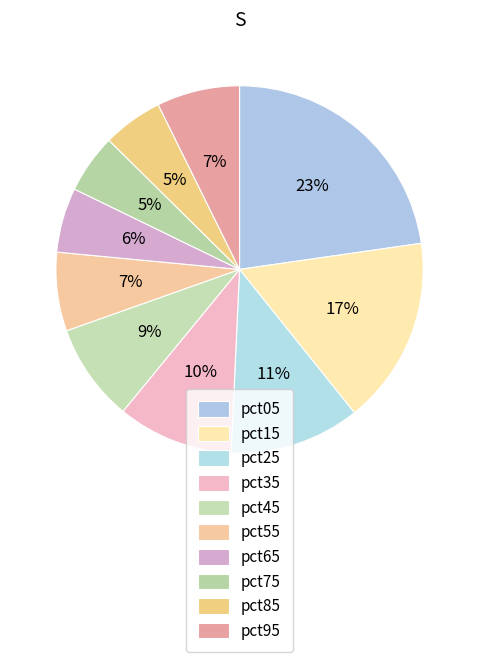

Count the number of slices in the pie.

10